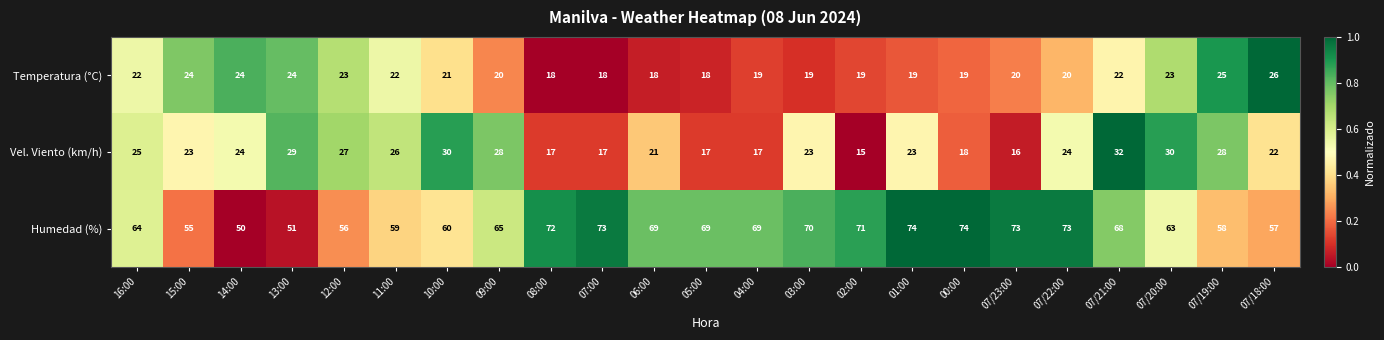

The Humedad (%) series shows 38 at 11:00. True or false?

False